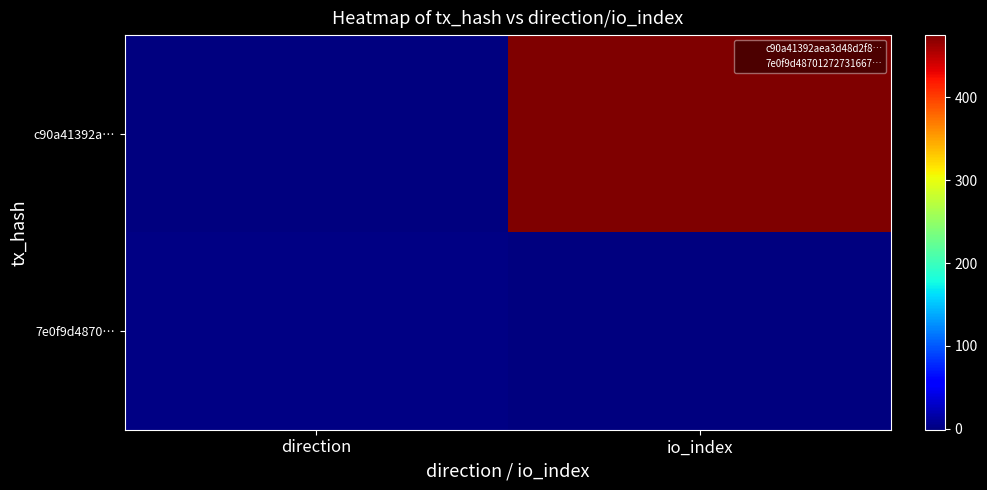

List the series in order of their peak value, lowest first.

7e0f9d4870…, c90a41392a…